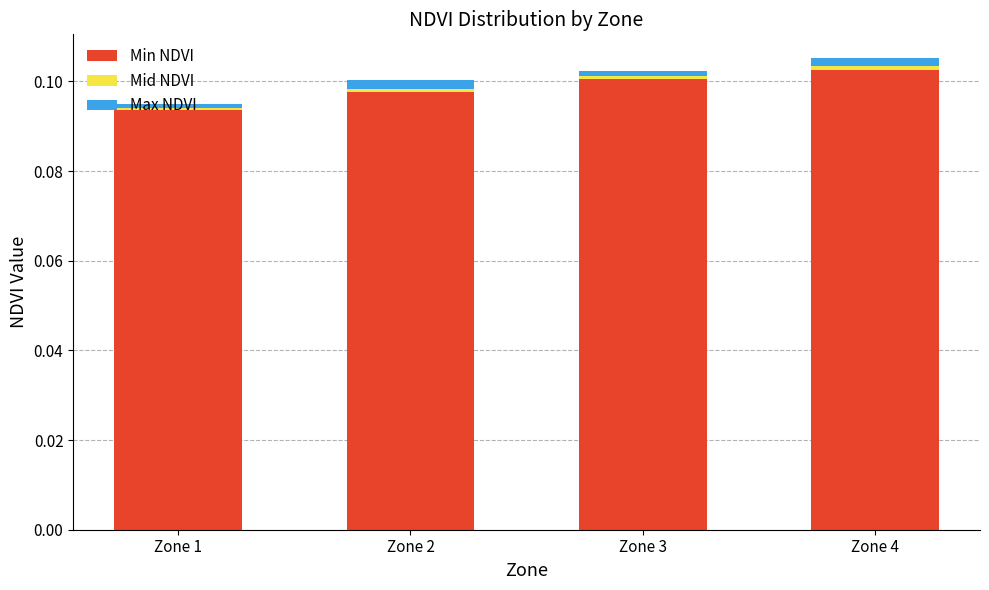

True or false: Min NDVI has a value of 0.1 at Zone 2.

True